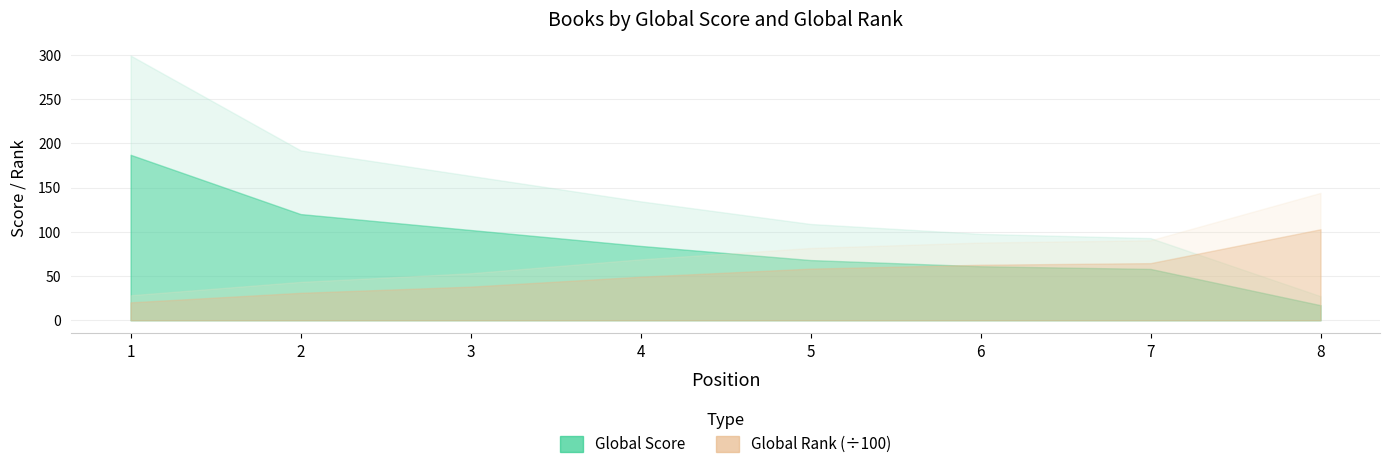

What is the lowest value of the Global Rank series?

2018